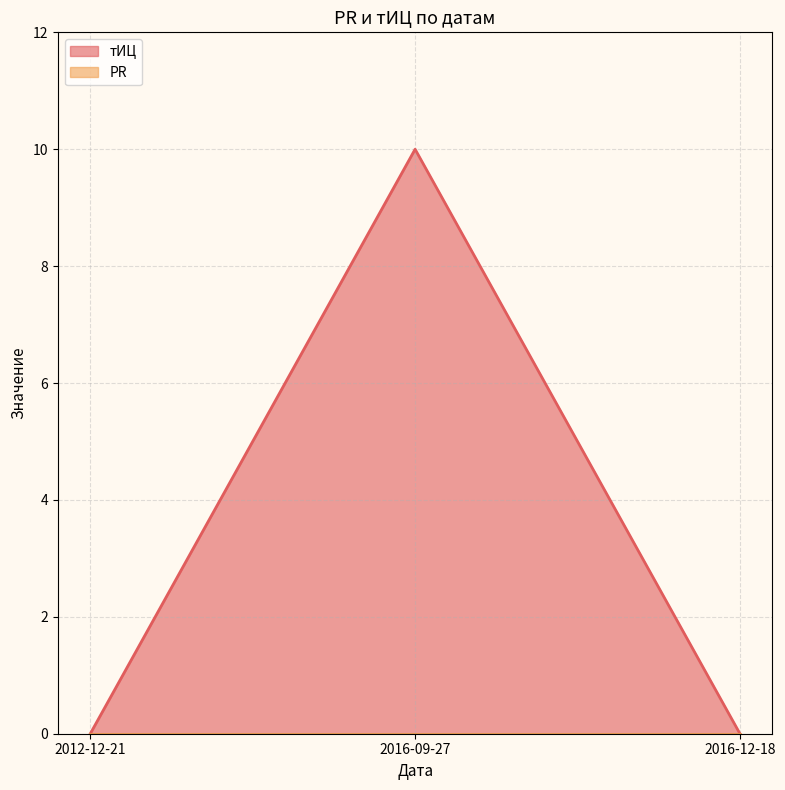

Where is the data nearest to the value 5?

2012-12-21